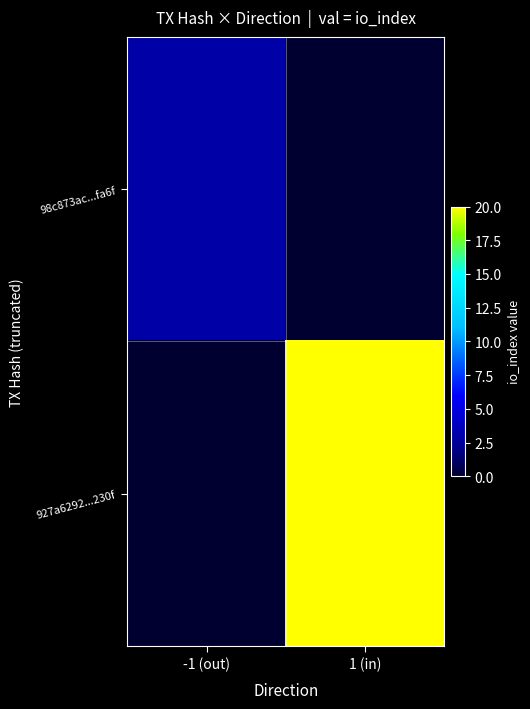

Rank the series at -1 (out) from highest to lowest value.

98c873ac...fa6f, 927a6292...230f